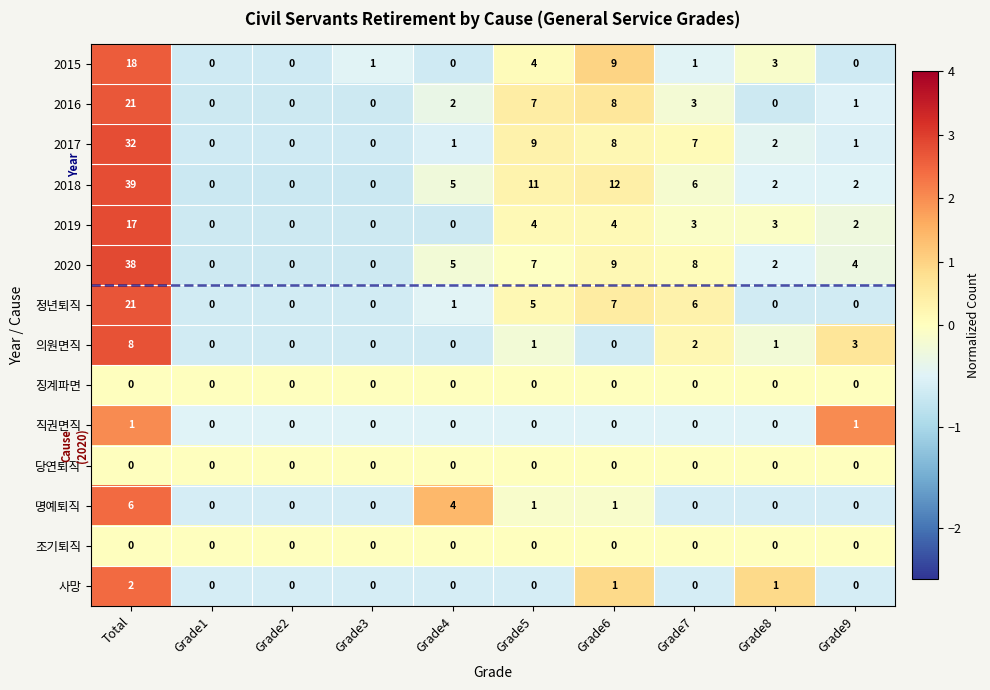

What is the difference between the highest and lowest values at Grade4?

5